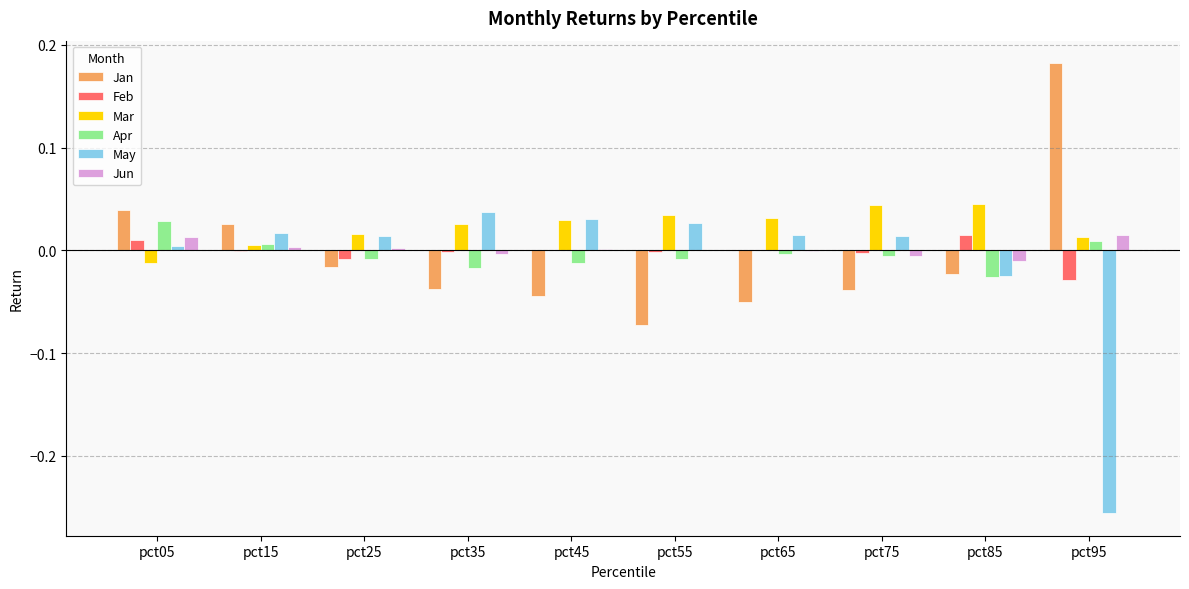

Is the value of May at pct95 greater than the value of Jan at pct45?

No